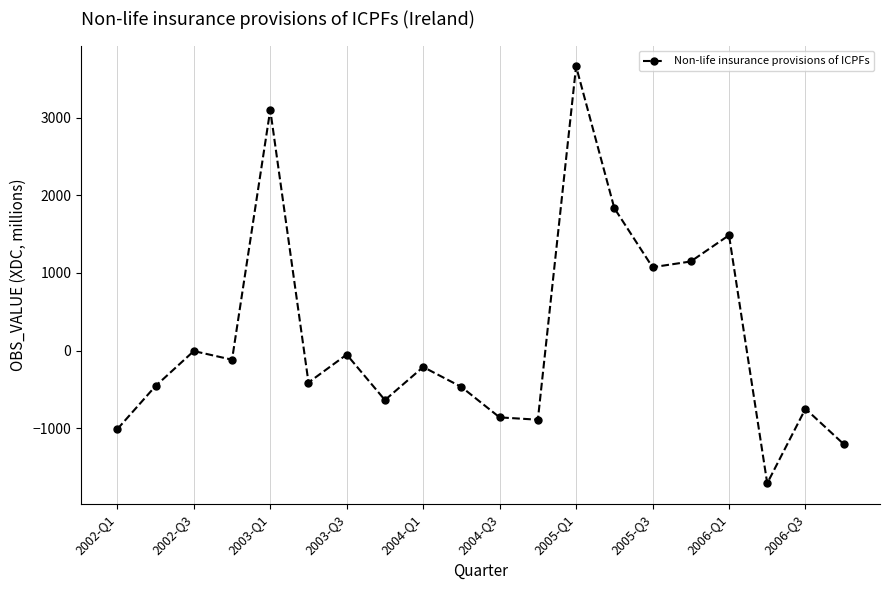

Is this an area chart (filled region under the line)?

No